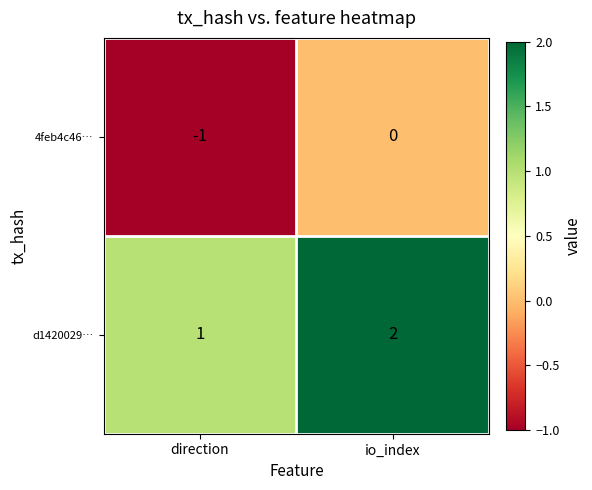

True or false: 4feb4c46… has a value of 0 at io_index.

True